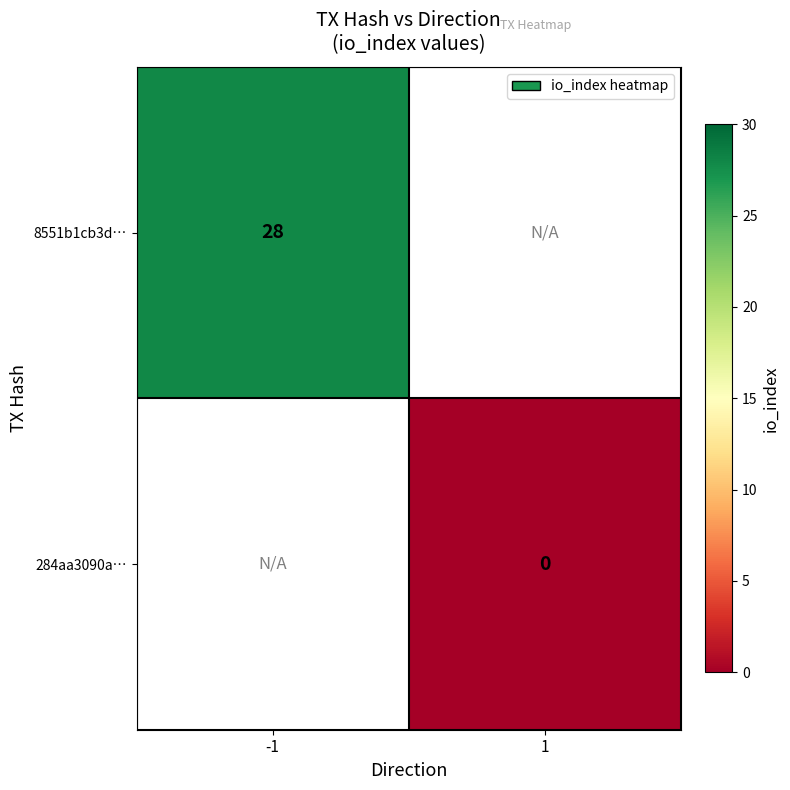

The value of 8551b1cb3d… at -1 is 44. True or false?

False